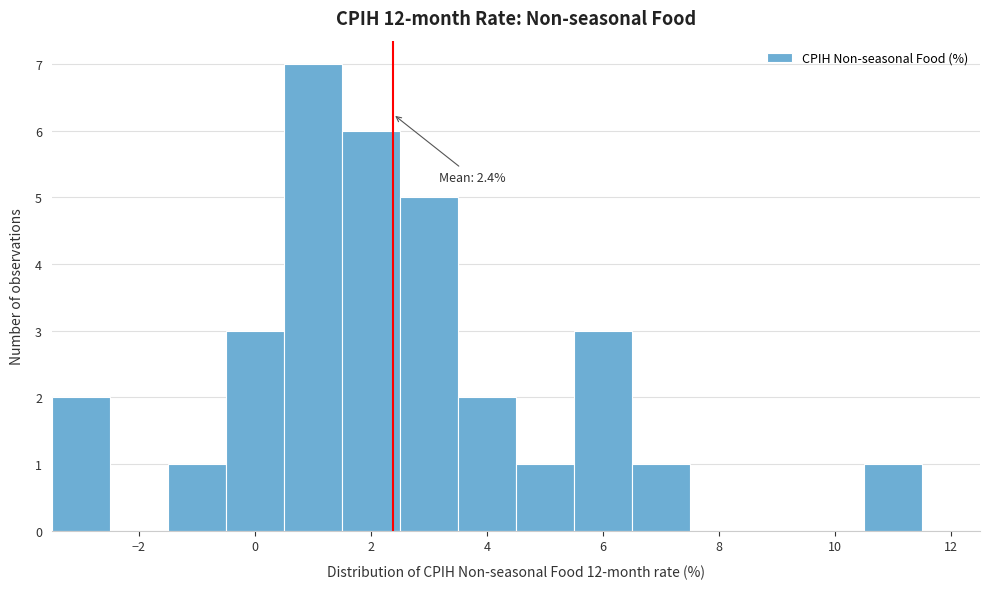

Over which range of the x-axis is the bar tallest?

0.5 to 1.5